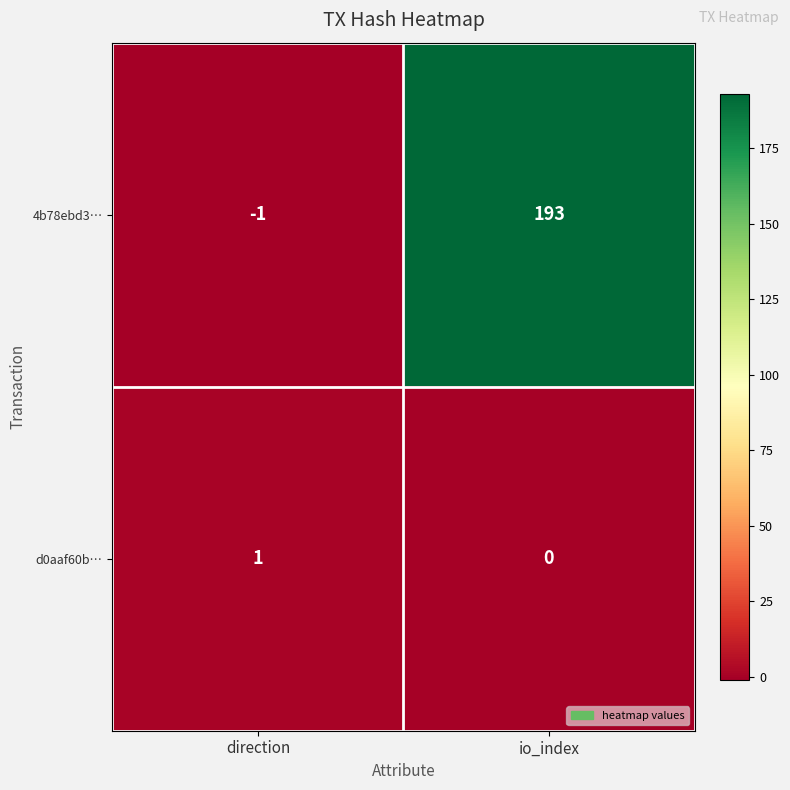

What is the sum of all 4b78ebd3… values?

192